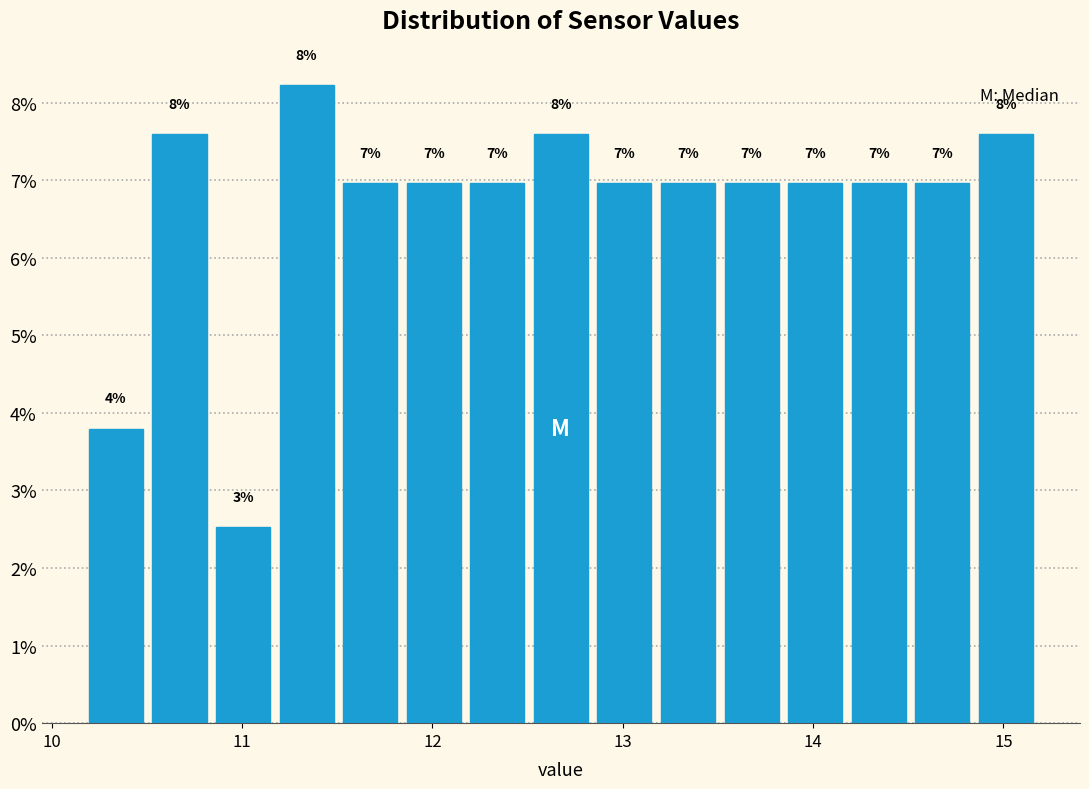

Around what value on the x-axis is the tallest bar? Give the approximate position of its centre, as read against the axis.

11.3